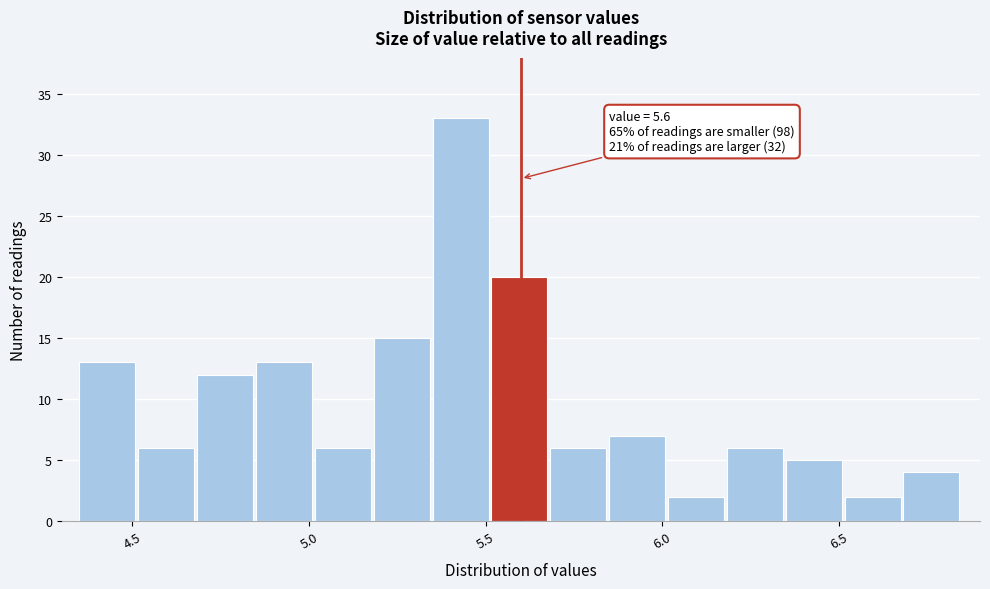

Around what value on the x-axis is the tallest bar? Give the approximate position of its centre, as read against the axis.

5.45